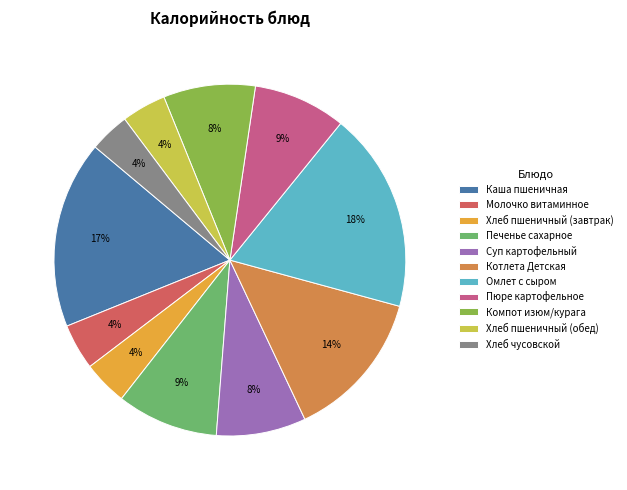

To the nearest percent, what percentage of the pie is Каша пшеничная?

17%